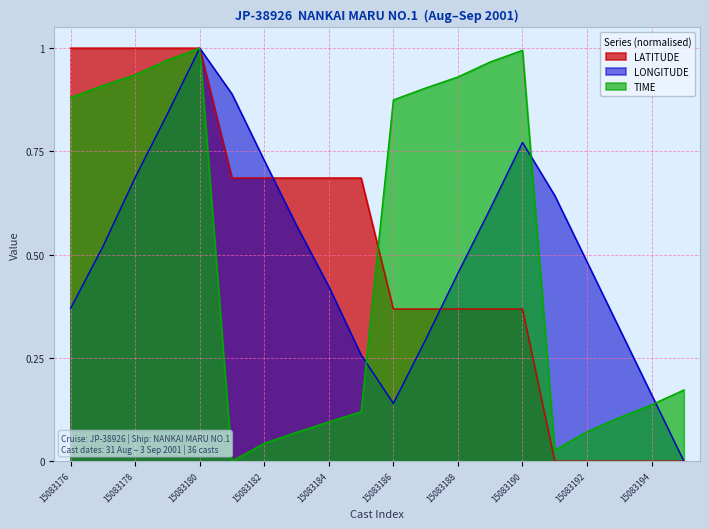

What is the value of the LONGITUDE point at the 12th from the left?

0.3